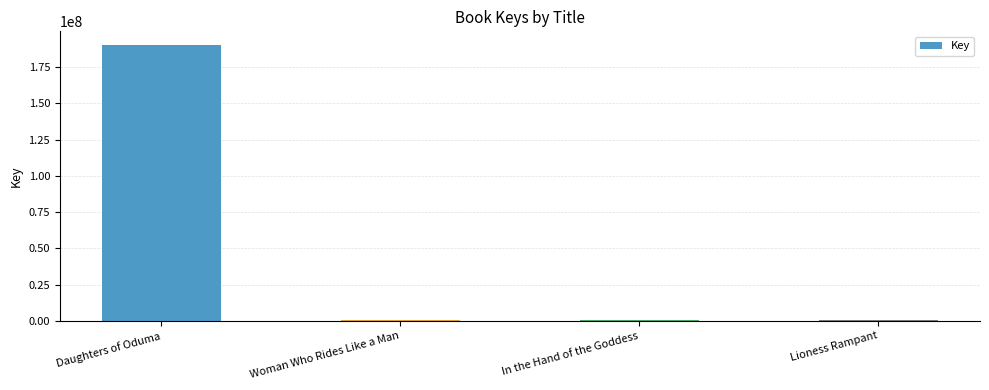

What is the sum of all values?

191090078